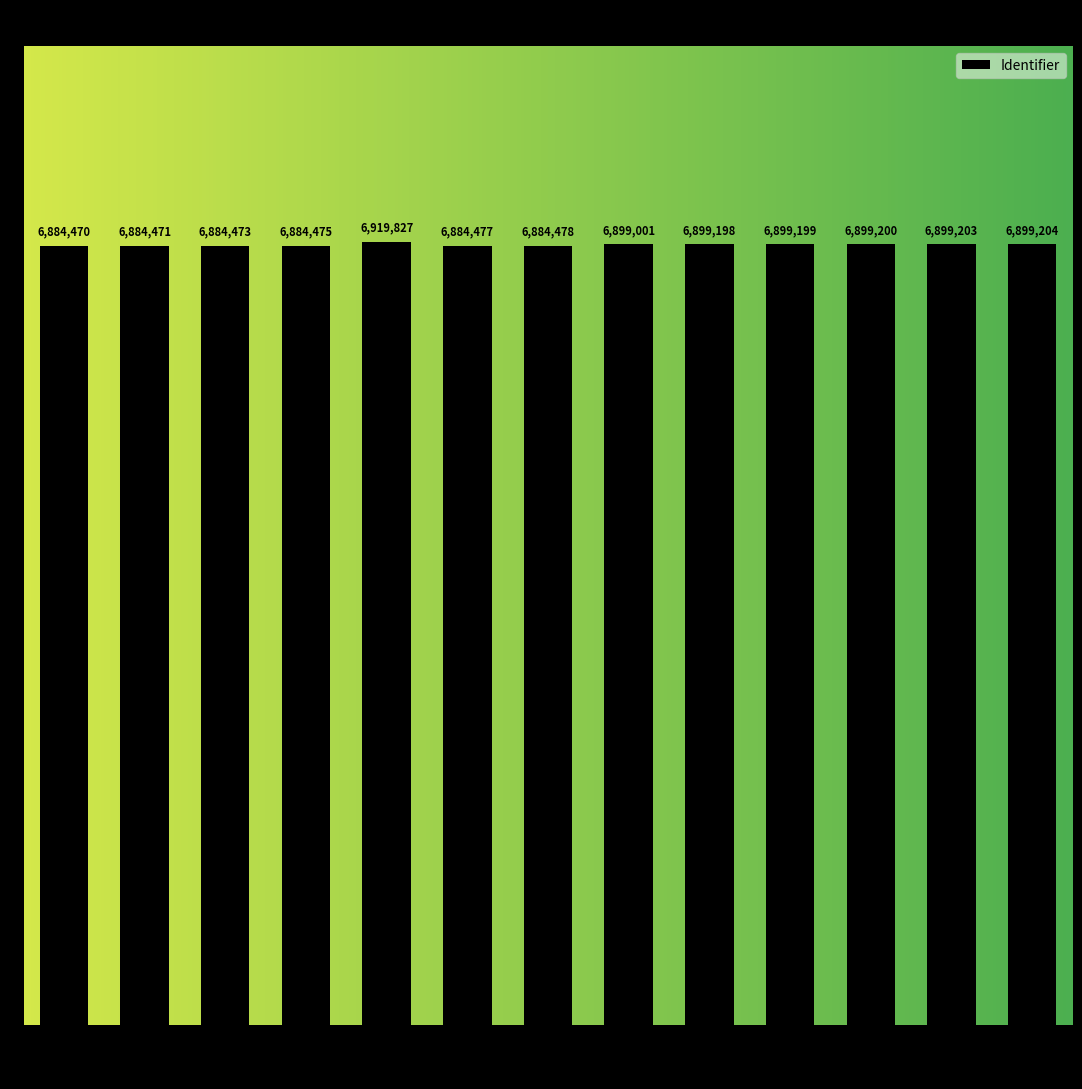

Which label corresponds to the largest value in the chart?

Lessen